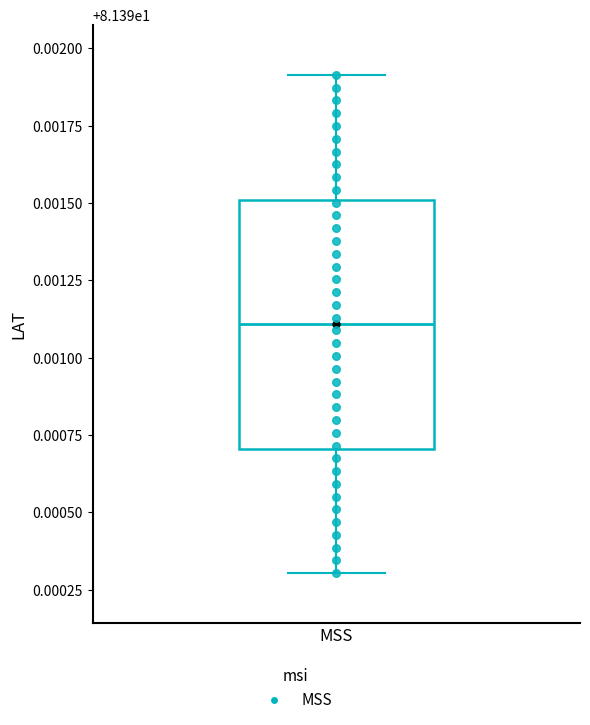

How many points are shown in the scatter plot?

40